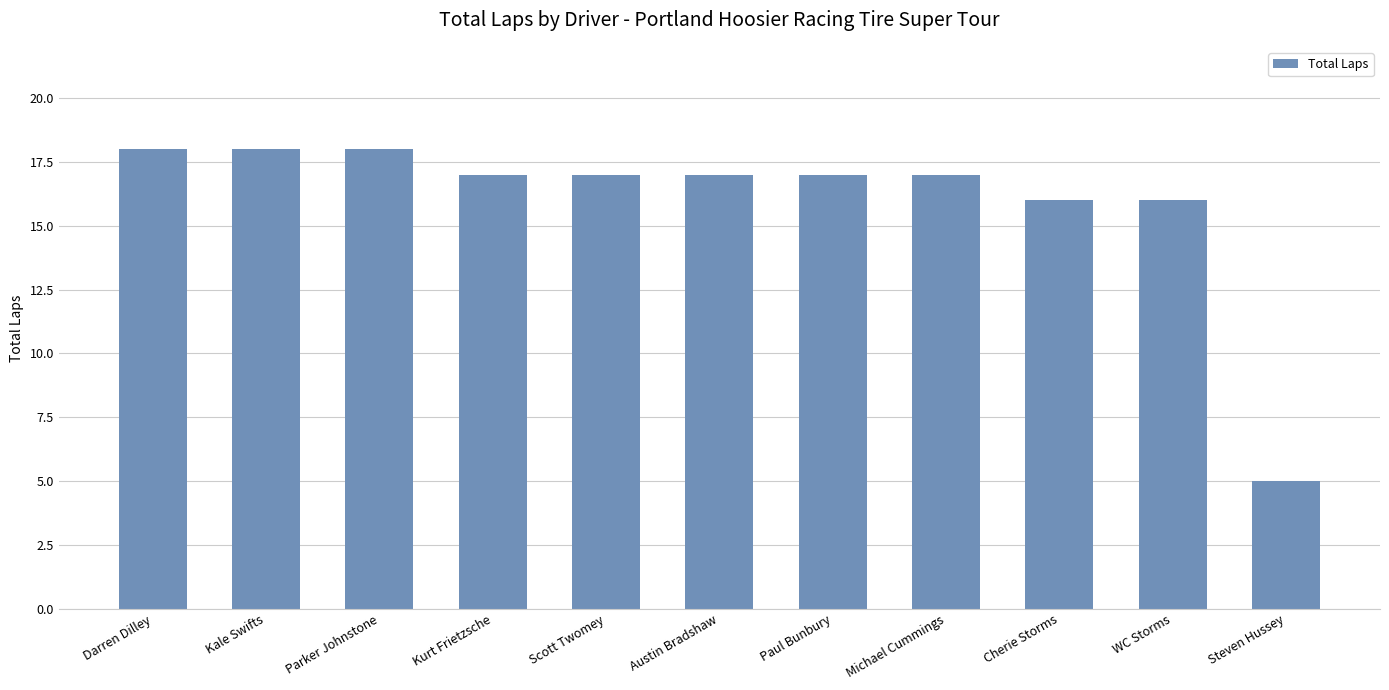

How many data points does each series have?

11